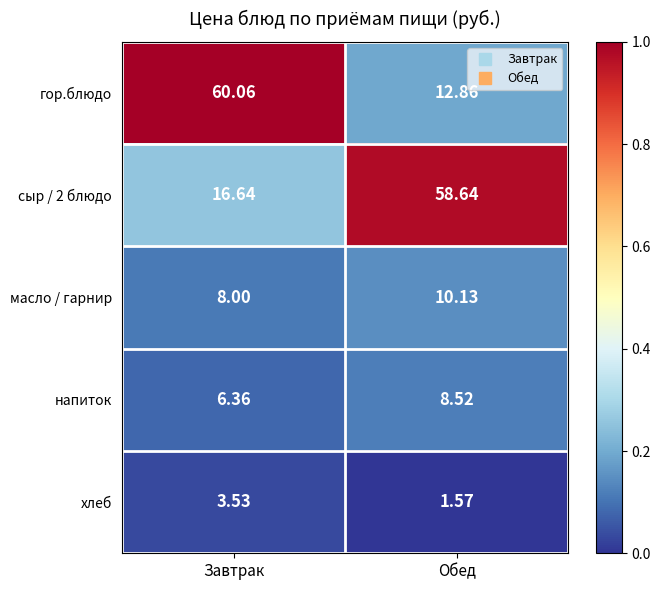

Which series has the largest total across all categories?

сыр / 2 блюдо